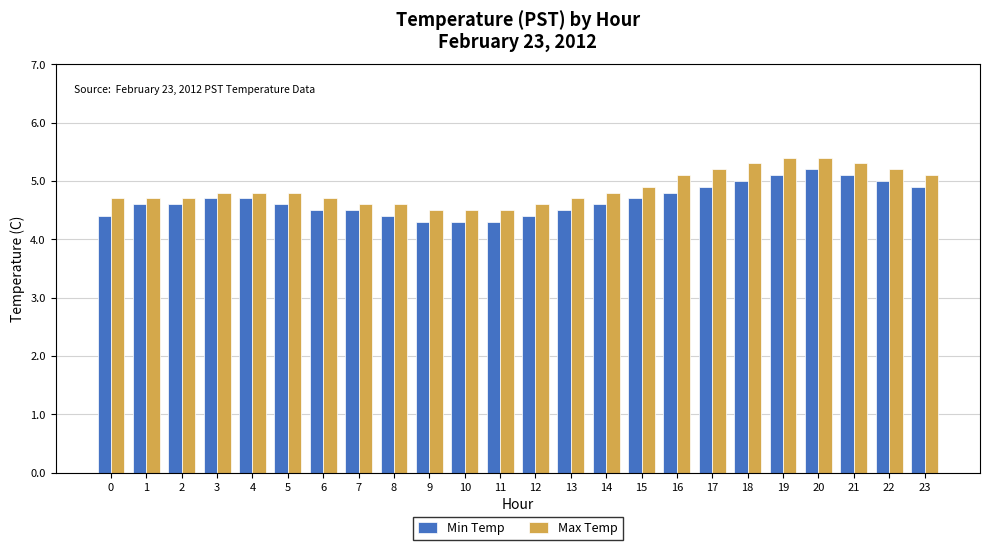

What is the minimum value for Min Temp?

4.3